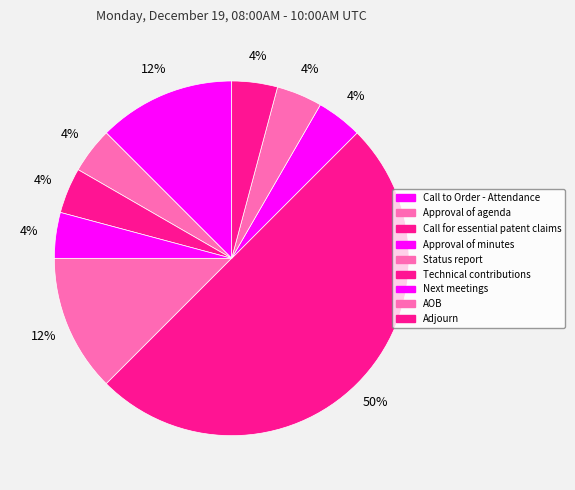

Rank the categories by value from highest to lowest.

Technical contributions, Call to Order - Attendance, Status report, Approval of agenda, Call for essential patent claims, Approval of minutes, Next meetings, AOB, Adjourn